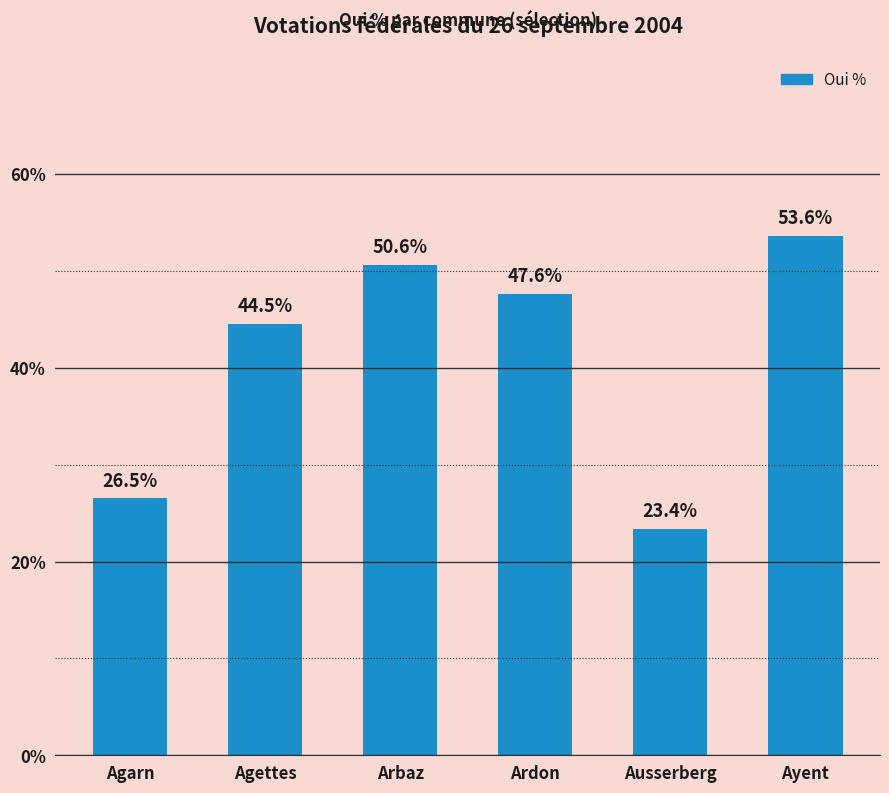

What is the difference between the maximum and minimum values?

30.3